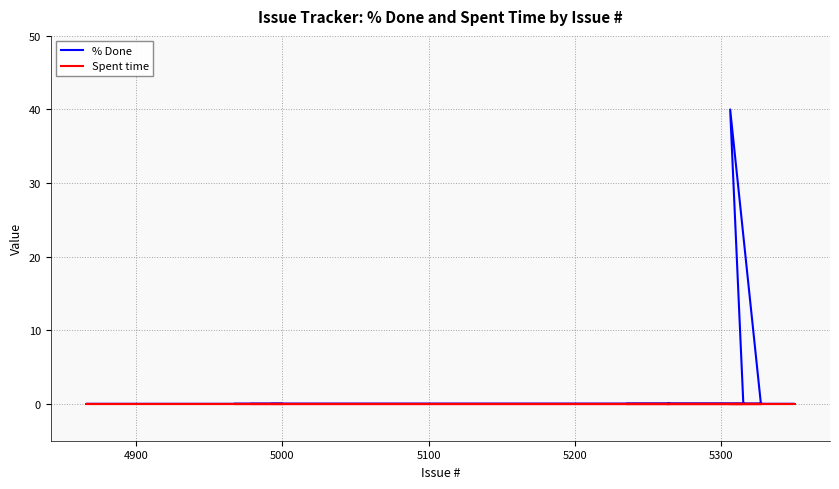

Which series has the widest spread of values?

% Done